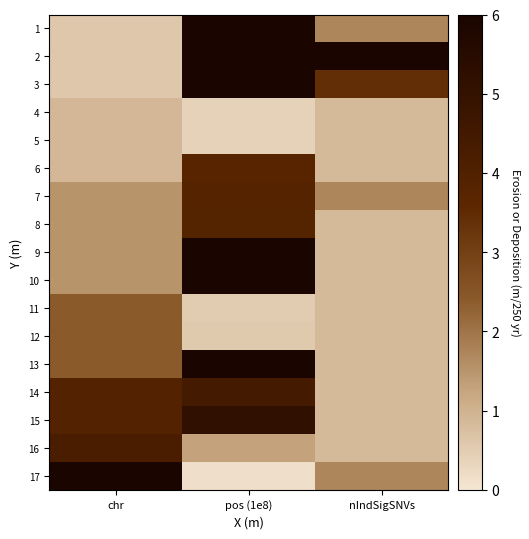

Between chr and pos (1e8), which is larger?

pos (1e8)